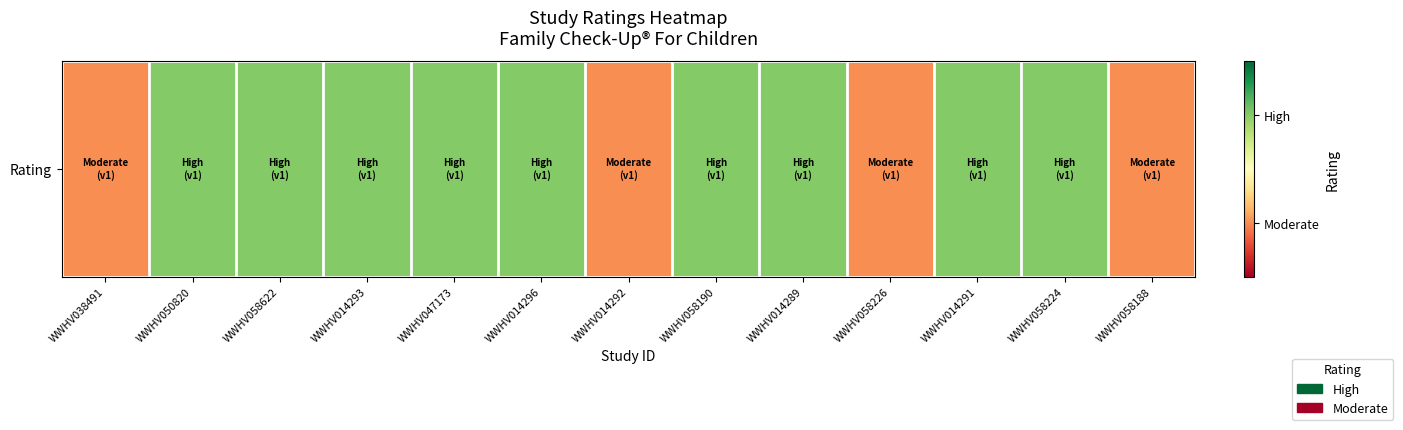

How many values are between 0 and 1?

13